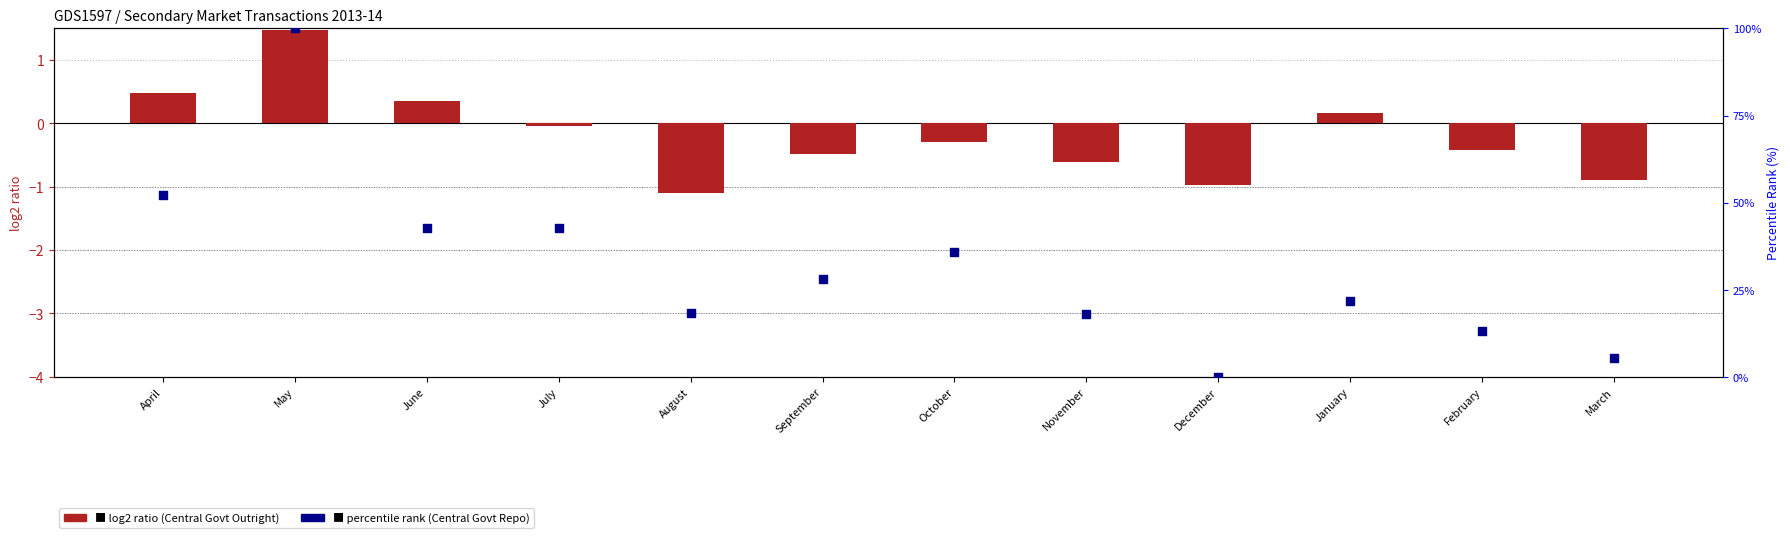

At which category is the sum across all series the highest?

May